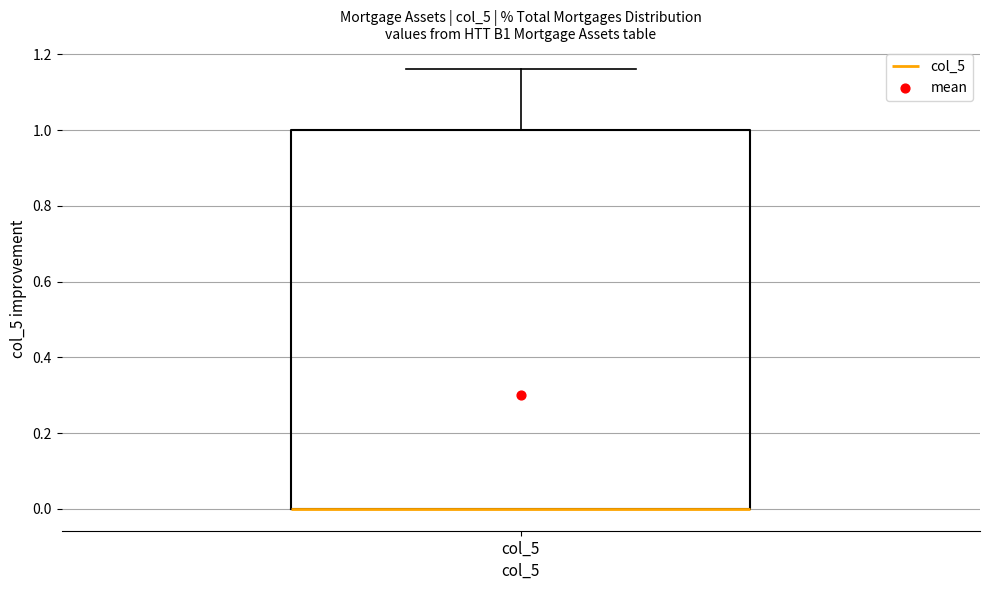

Where does the upper whisker of the box for col_5 end on the y-axis? The values are not printed on the chart, so give them approximately, as read against the axis.

1.16